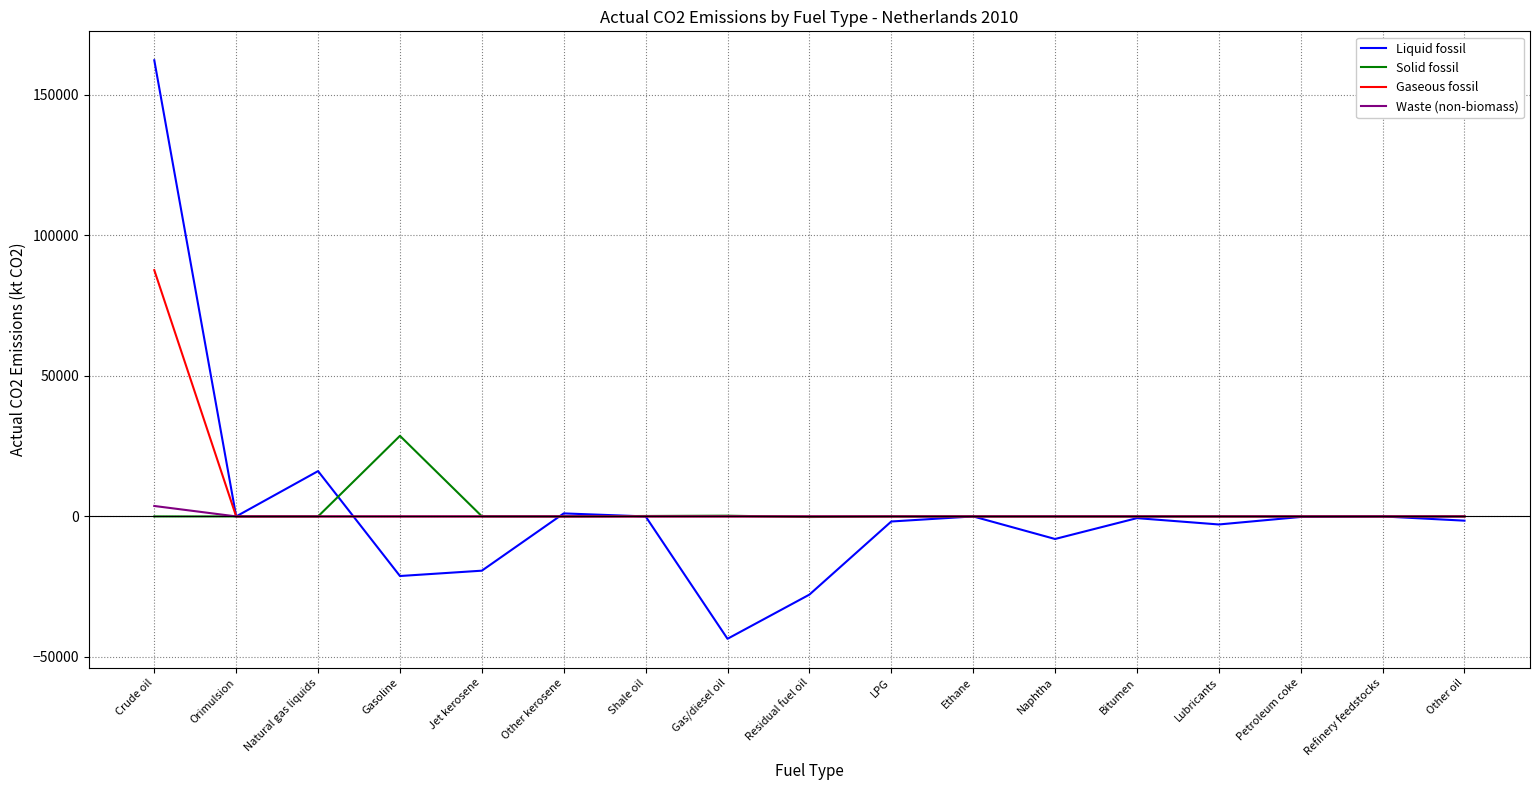

Between Gas/diesel oil and Ethane, which series saw the biggest shift?

Liquid fossil